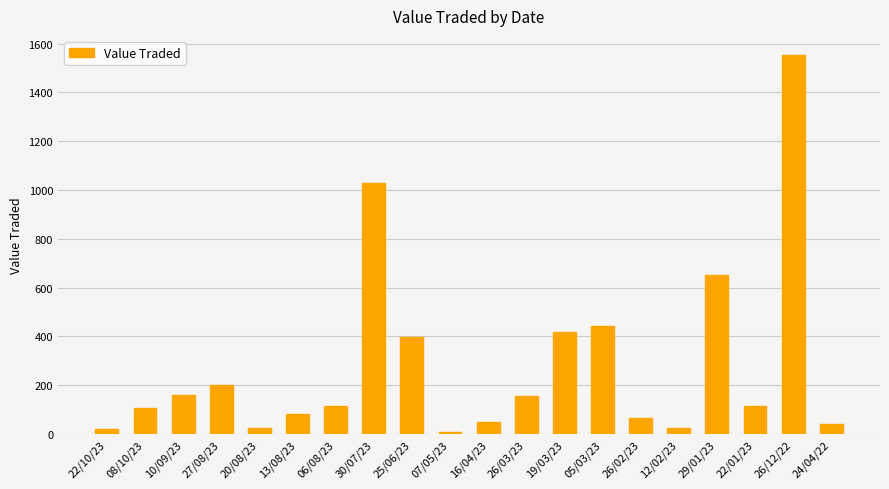

What is the ratio of the value at 13/08/23 to the value at 30/07/23?

0.1